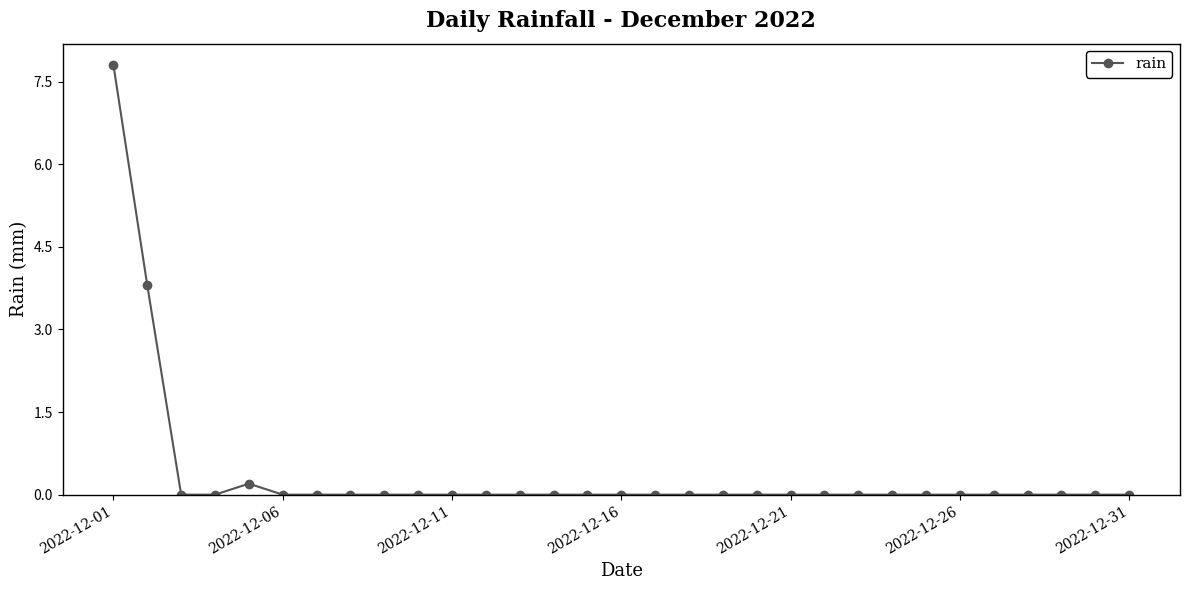

What is the sum of all values?

11.8